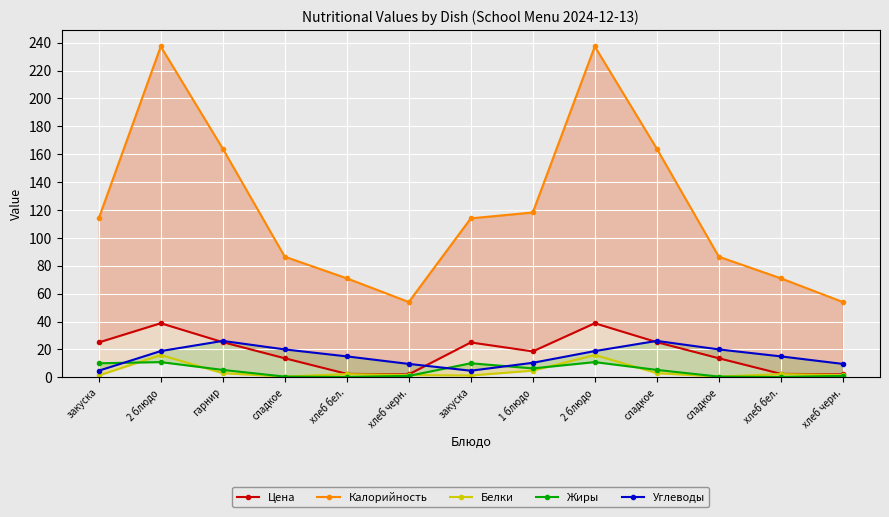

What is the sum of the Жиры values at сладкое and сладкое?

5.8